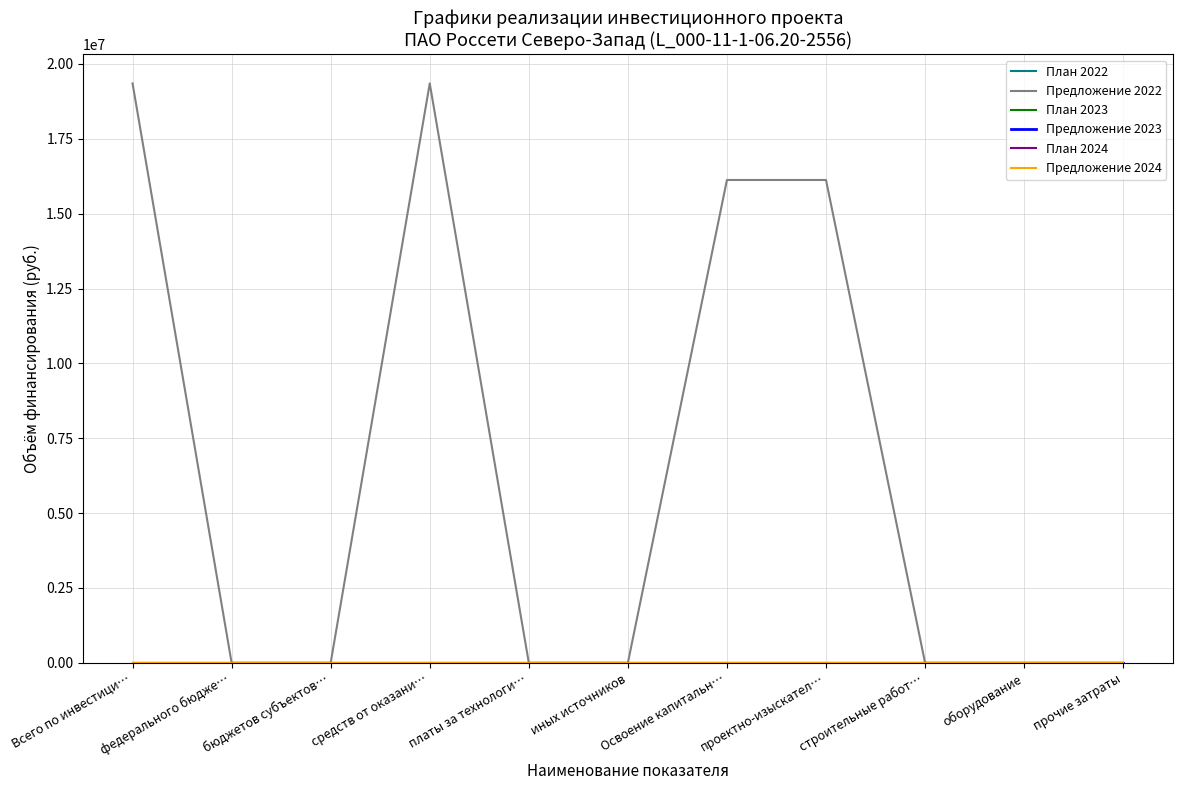

Does the chart display data point markers on the line(s)?

No